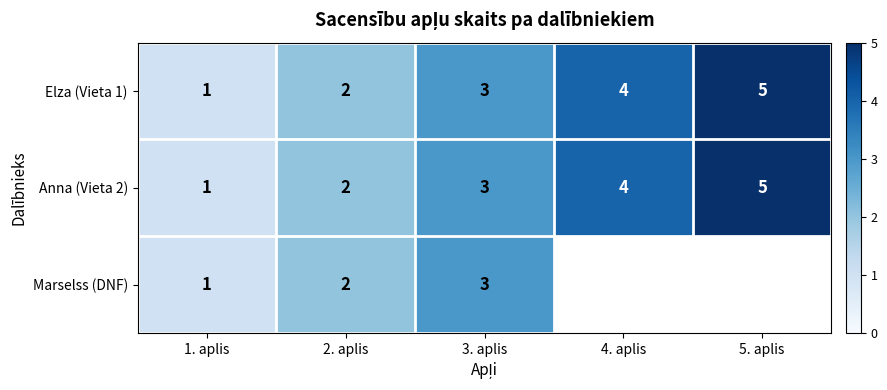

True or false: Elza (Vieta 1) has a value of 5 at 3. aplis.

False